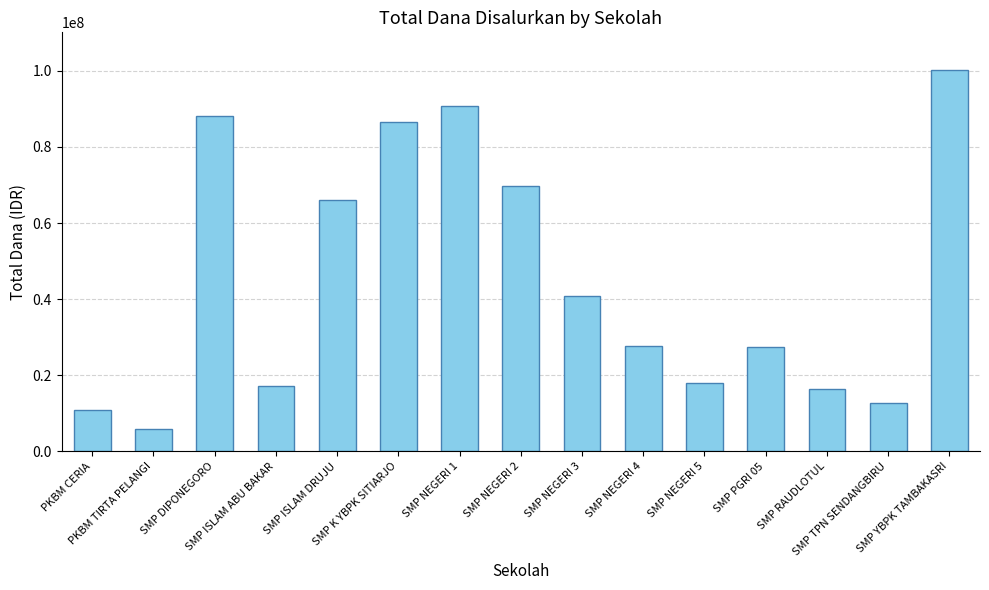

Which label corresponds to the smallest value in the chart?

PKBM TIRTA PELANGI